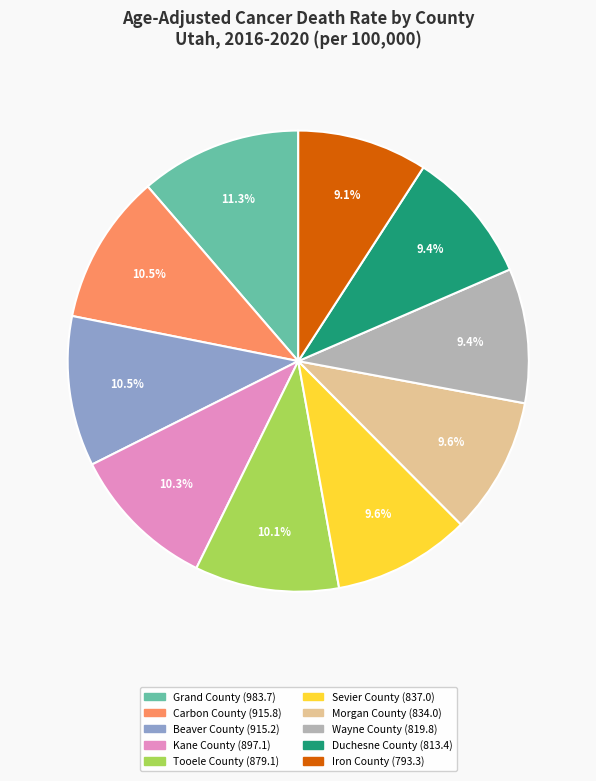

Does any single category account for the majority?

No